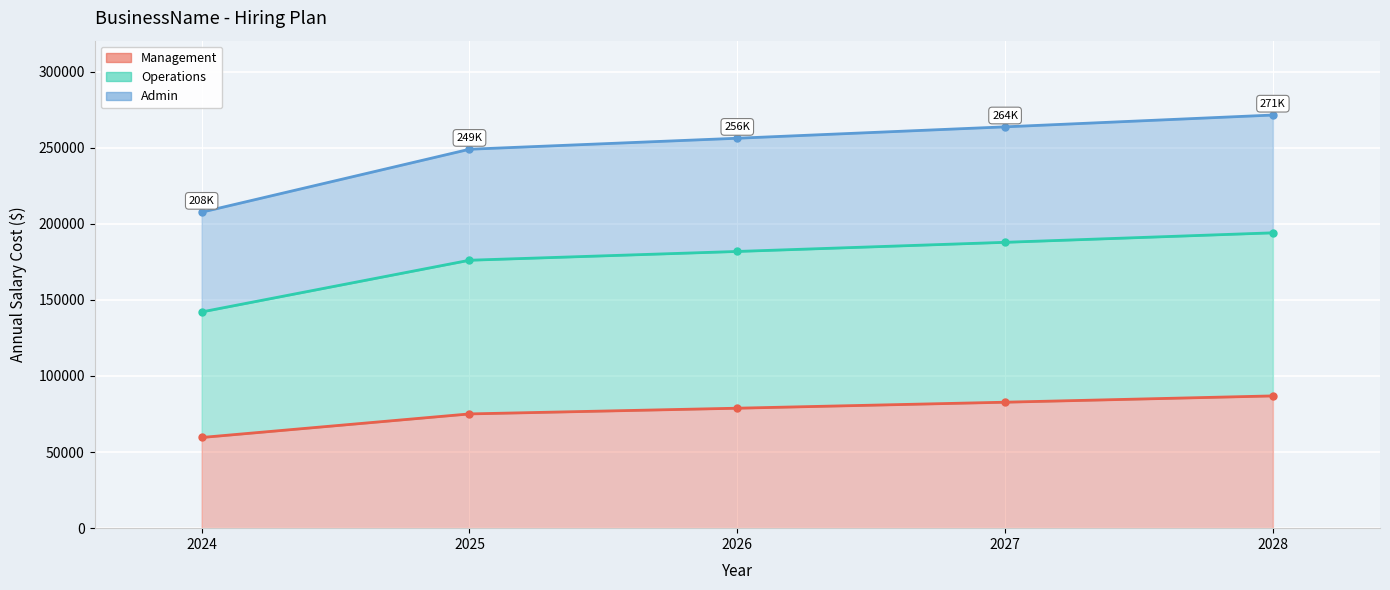

Read the Admin value at 2027.

263706.2